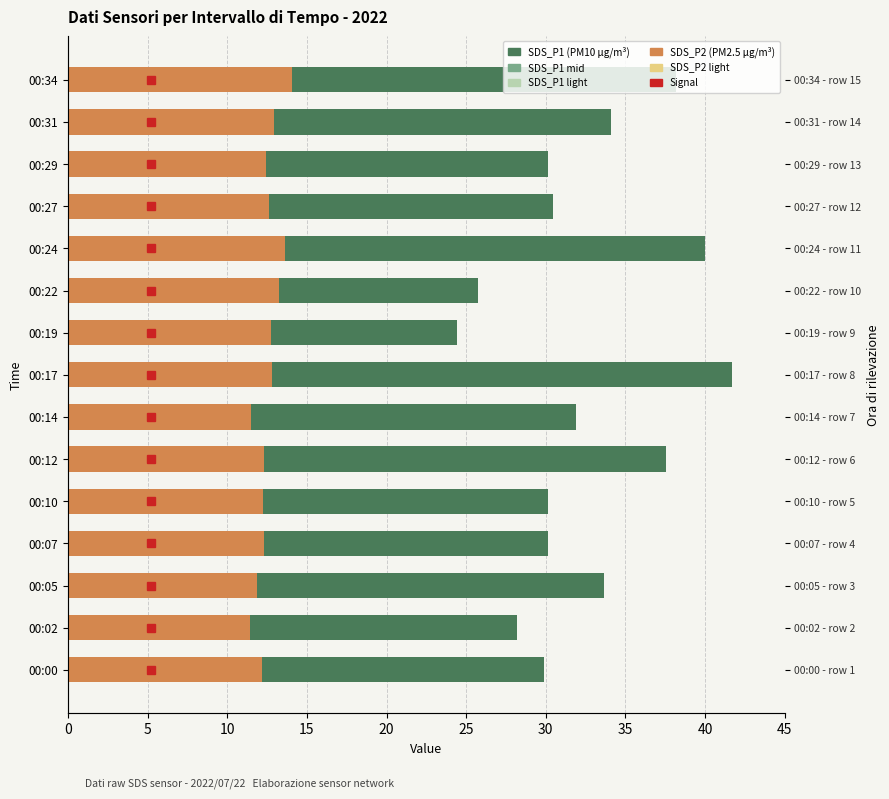

True or false: SDS_P2 has a value of 4.2 at 00:19.

False